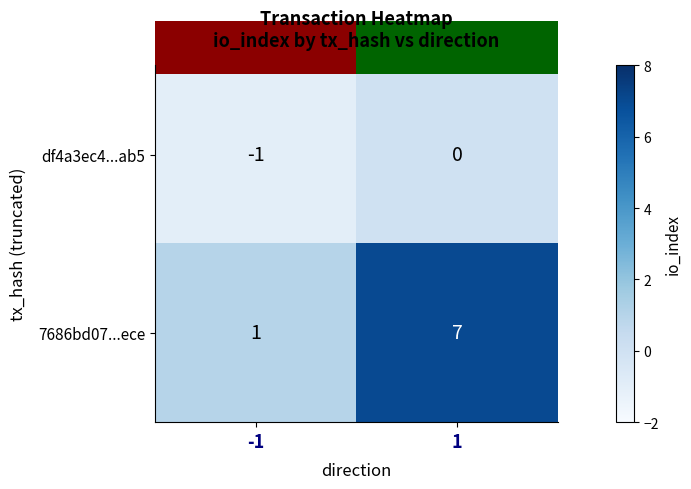

What is the difference between the maximum and minimum values in the 7686bd07...ece series?

6